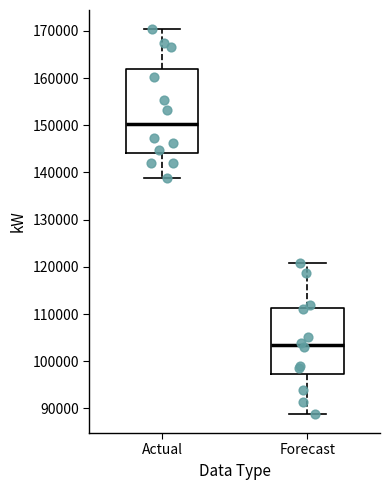

Where does the median line of the box for Actual sit on the y-axis? The values are not printed on the chart, so give them approximately, as read against the axis.

150000